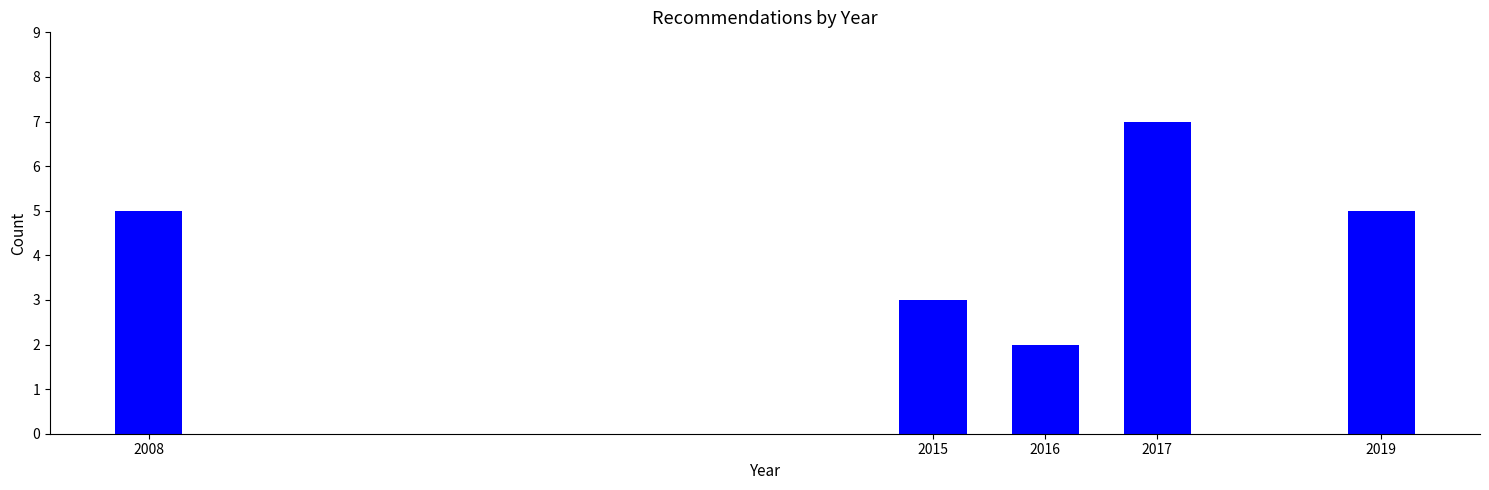

Reading left to right, what are all the values shown in this chart?

5	3	2	7	5